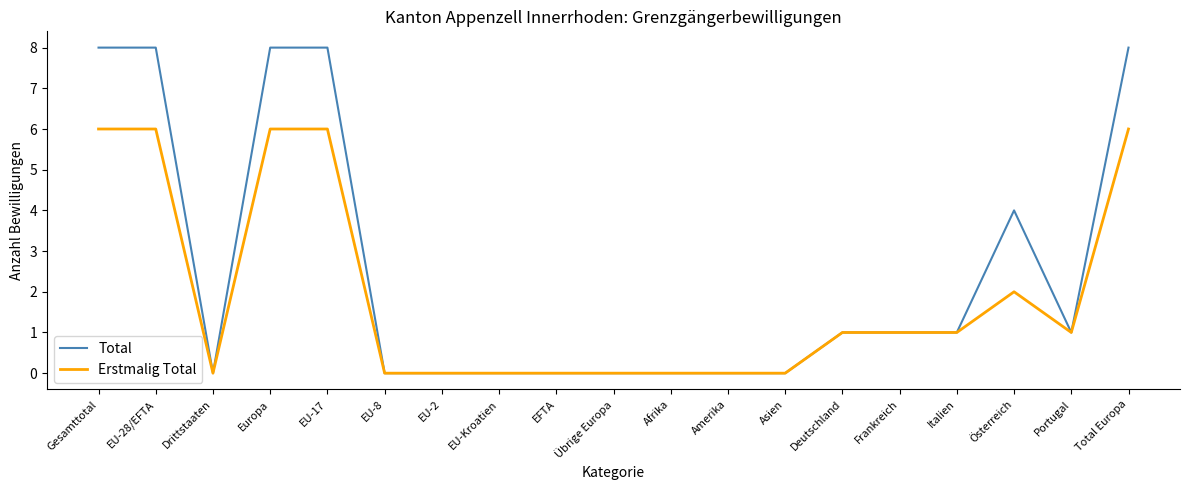

Which series has the widest spread of values?

Total